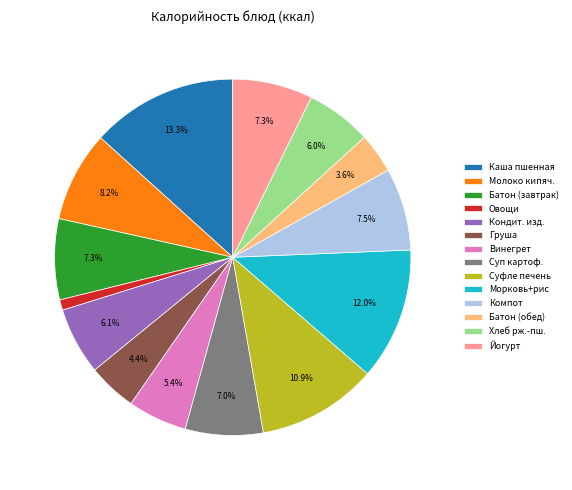

How many segments does this pie chart have?

14